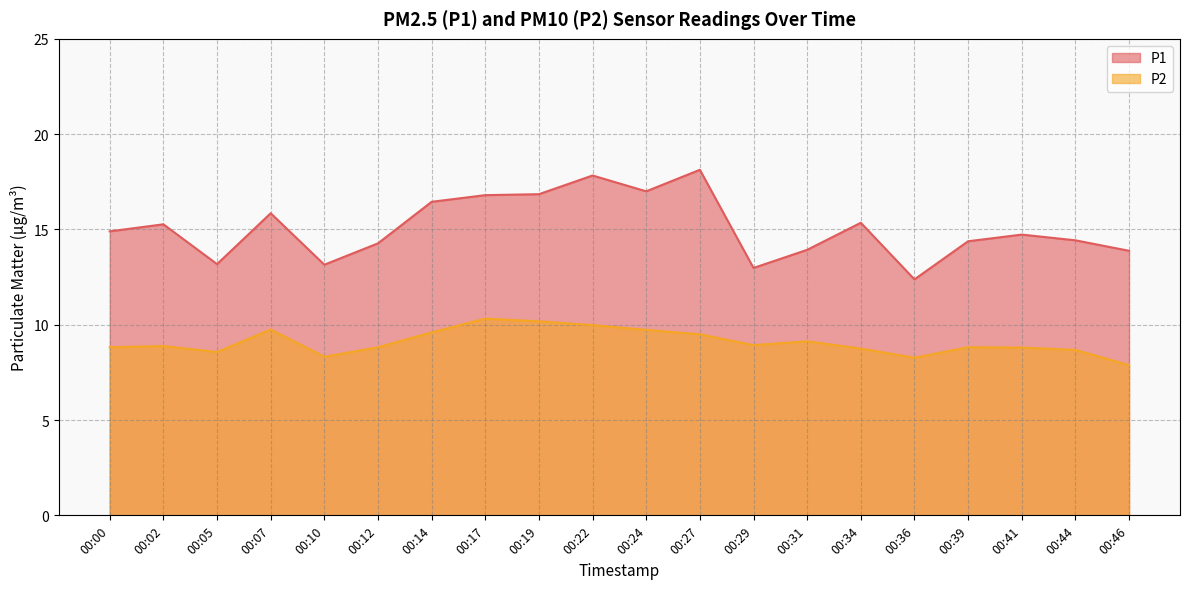

What is the total value across all series at 00:41?

23.5